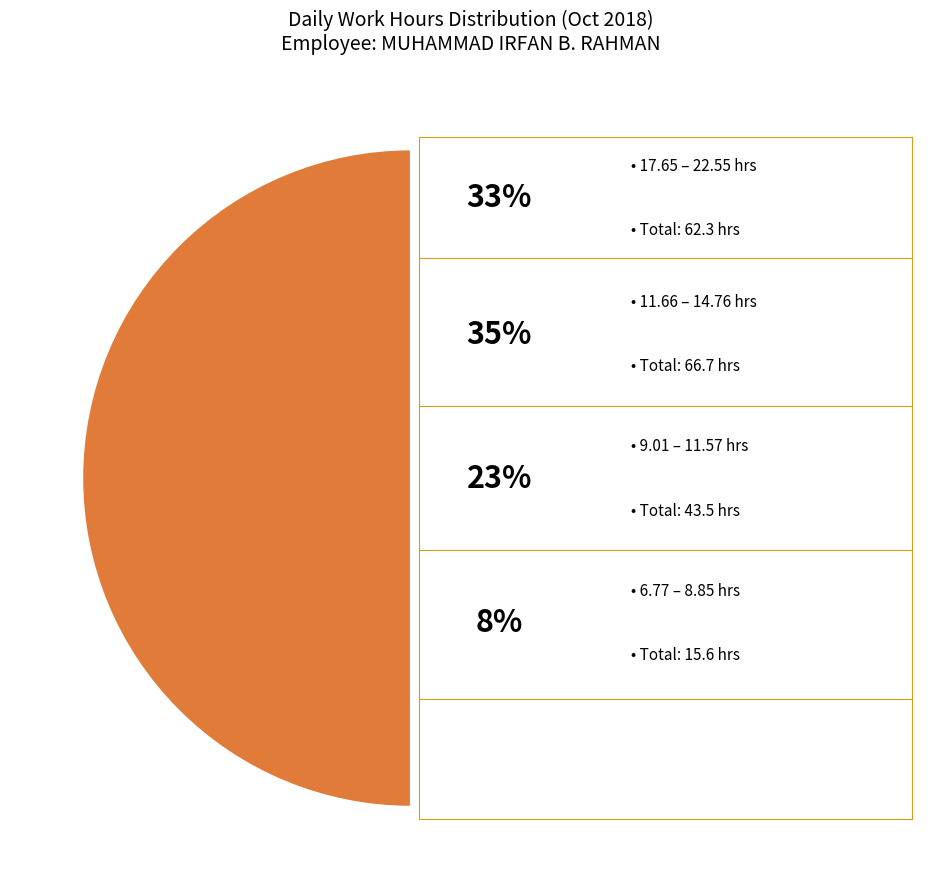

Do 17.65 and 10.38 together represent more than half of the pie?

No